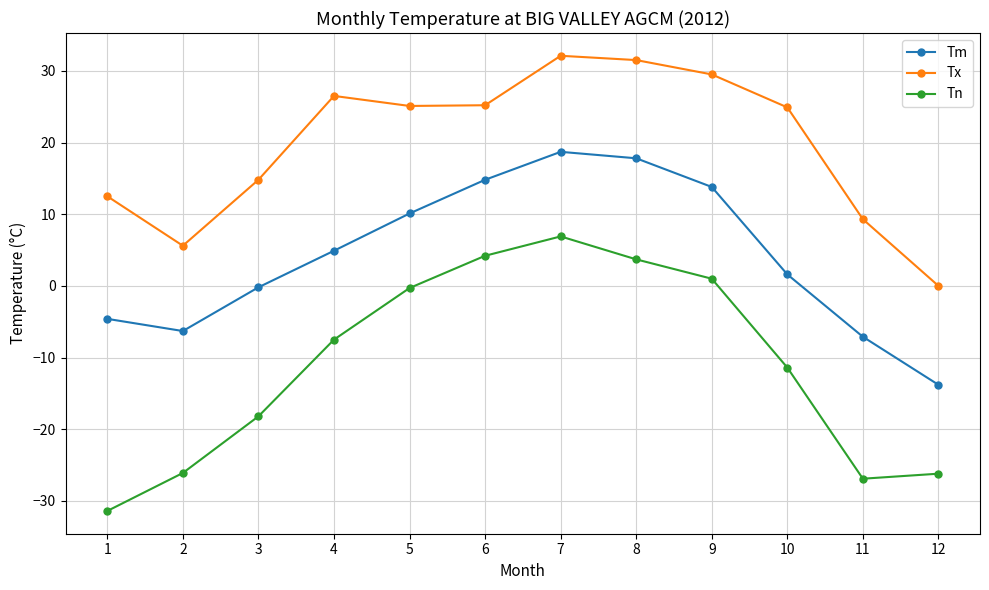

What is the sum of all Tm values?

49.7